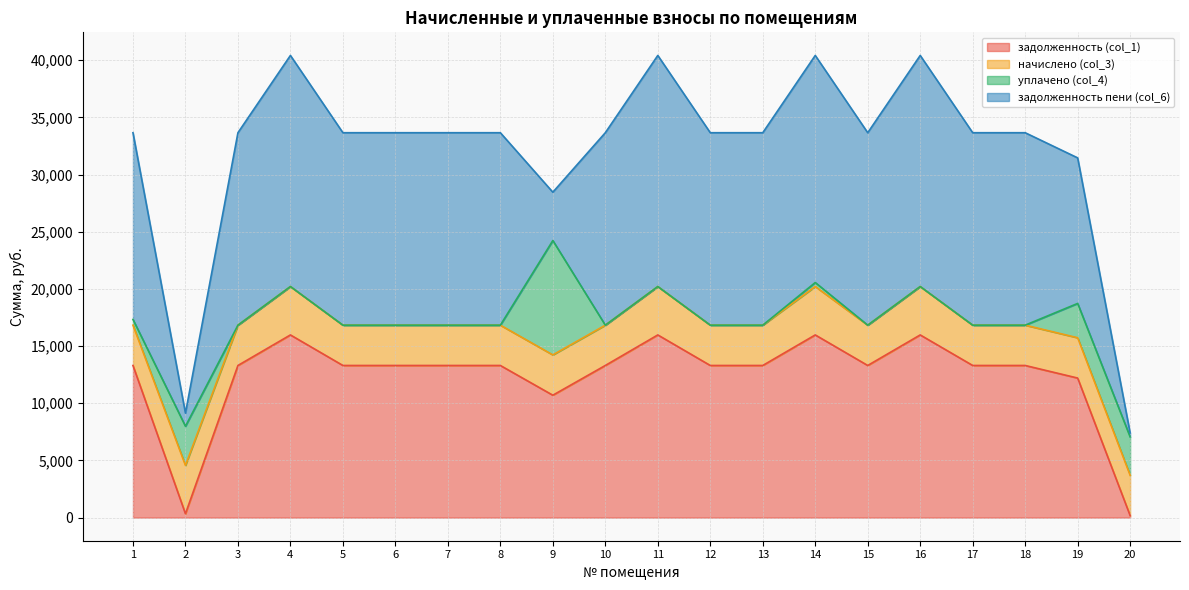

The задолженность (col_1) series shows 4996.3 at 9. True or false?

False